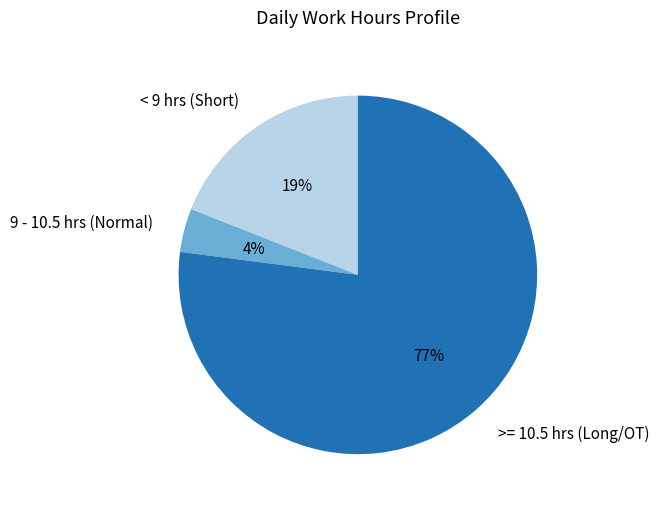

How many slices are in this pie chart?

3